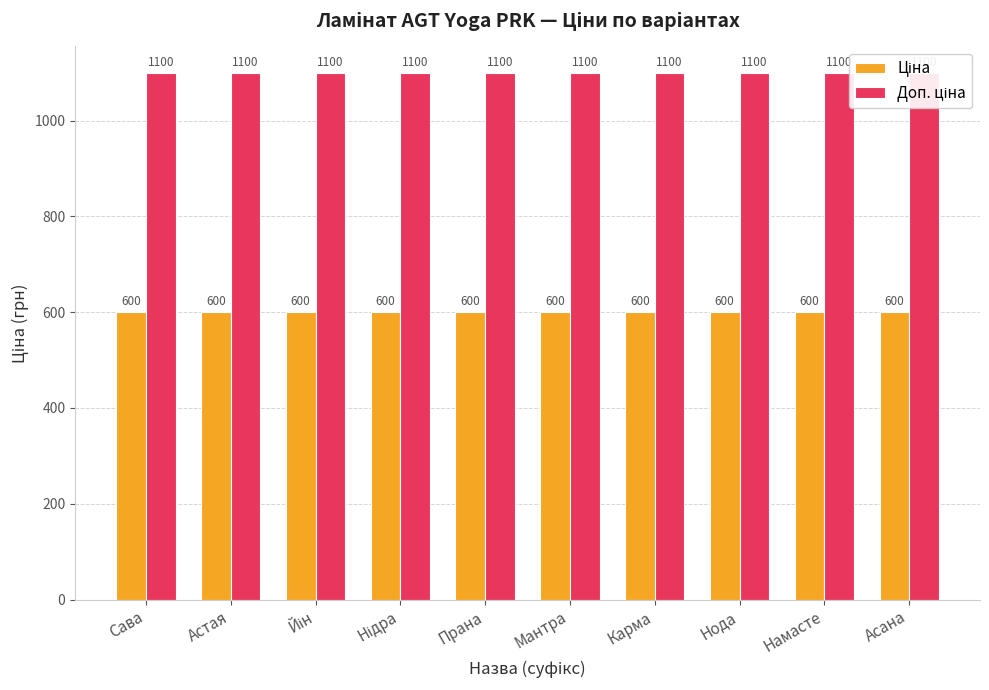

Which category has the highest value across all series?

Сава